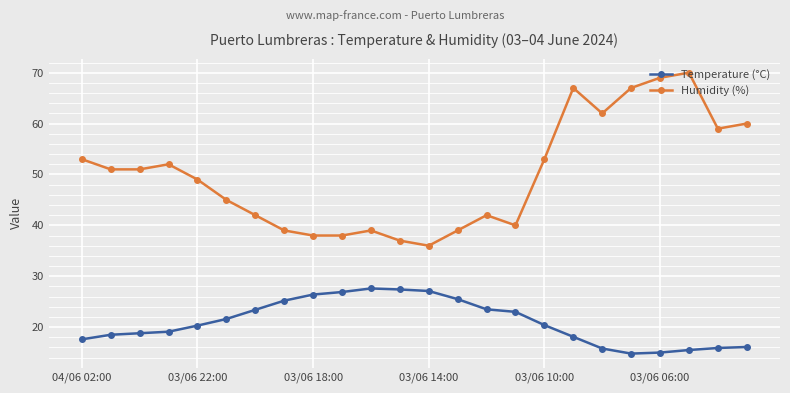

What is the value of the Humidity (%) point at the 23rd from the left?

59.0